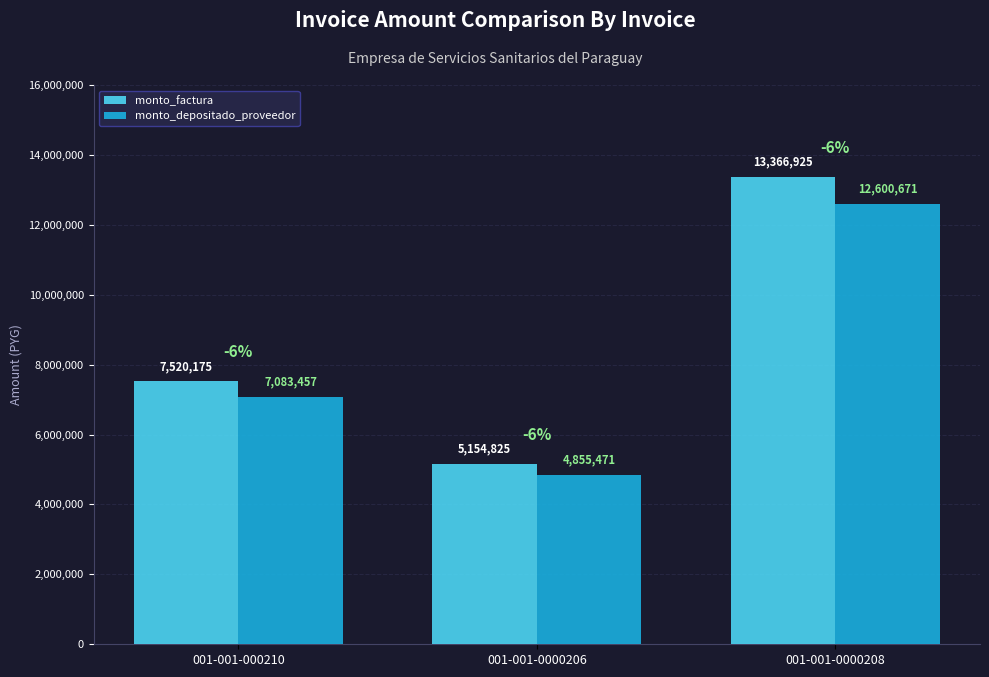

Which category has the highest value across all series?

001-001-0000208